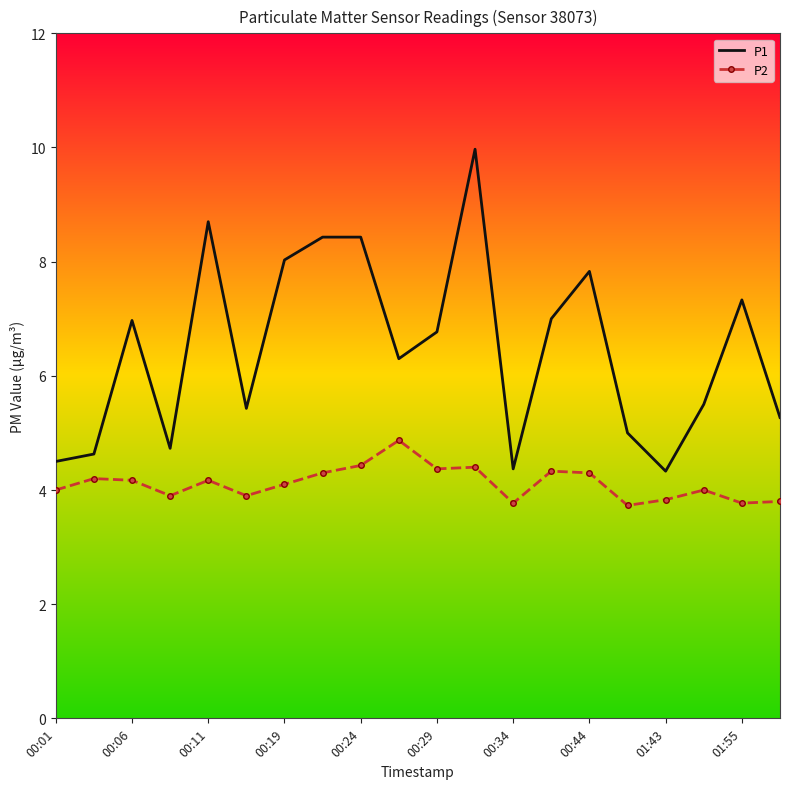

Count the number of data series in this chart.

2